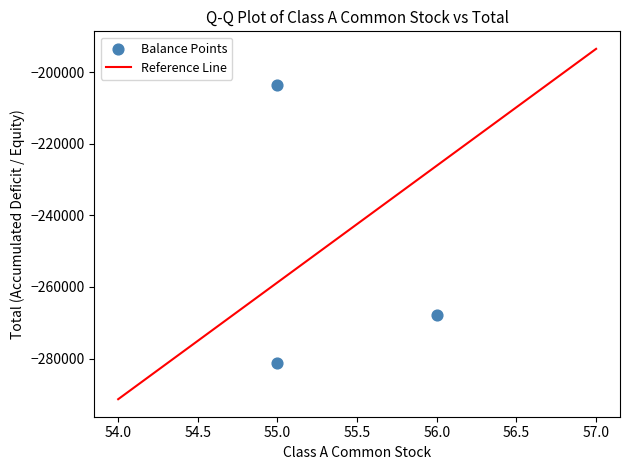

What Y value in the scatter plot is closest to -242430?

-267956